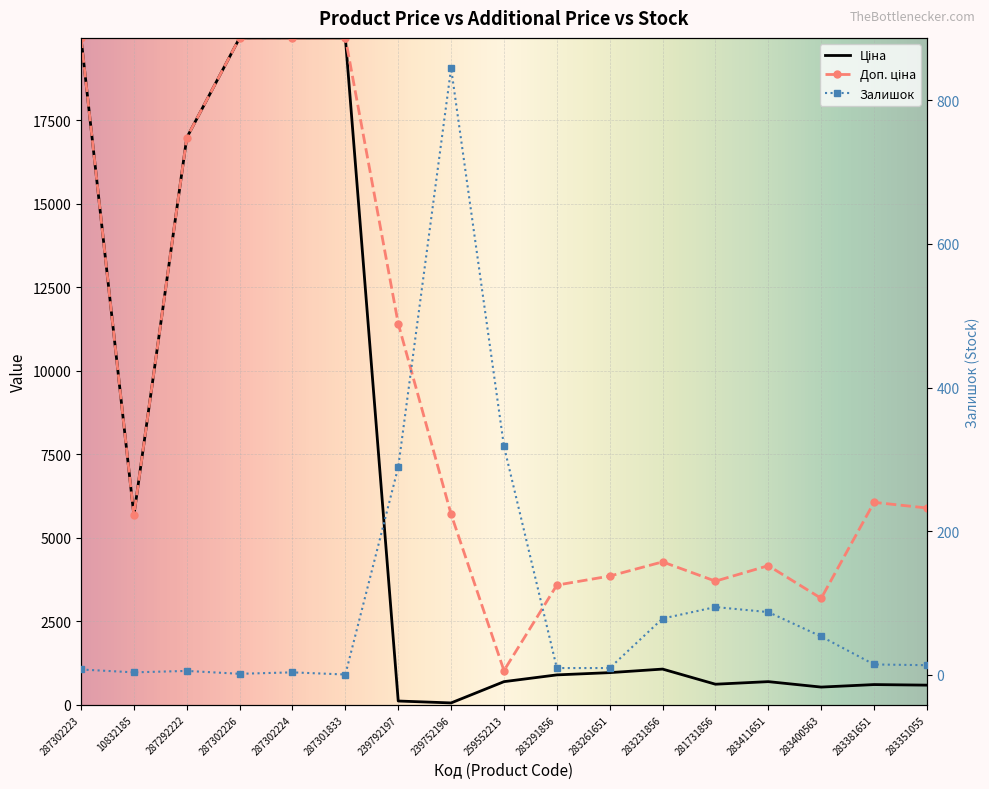

Is the value of Залишок at 287292222 greater than the value of Доп. ціна at 283351055?

No